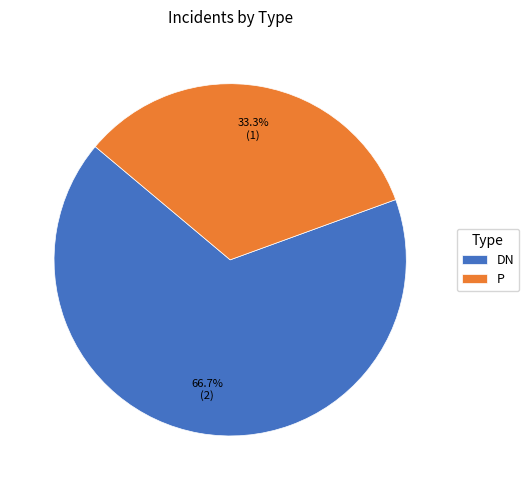

What percentage is the P slice, to the nearest percent?

33%